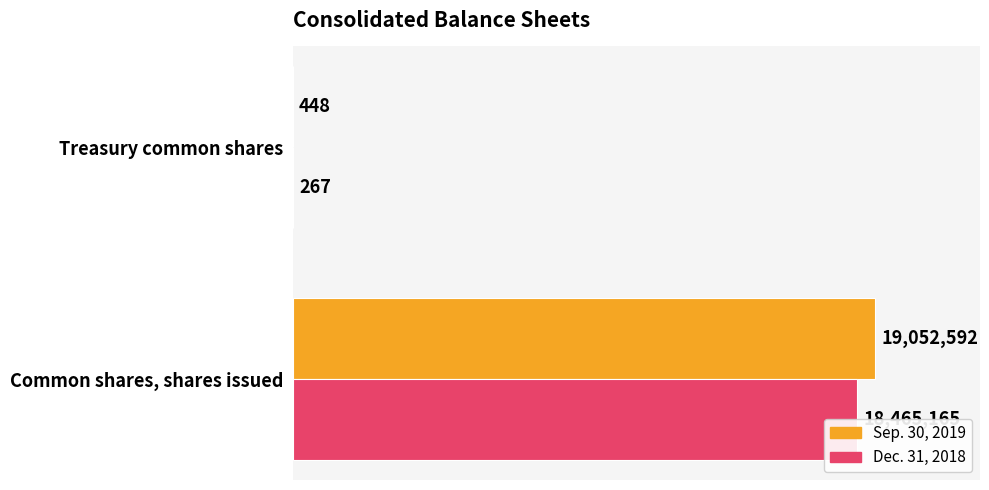

What is the difference between the Dec. 31, 2018 values at Treasury common shares and Common shares, shares issued?

18464898